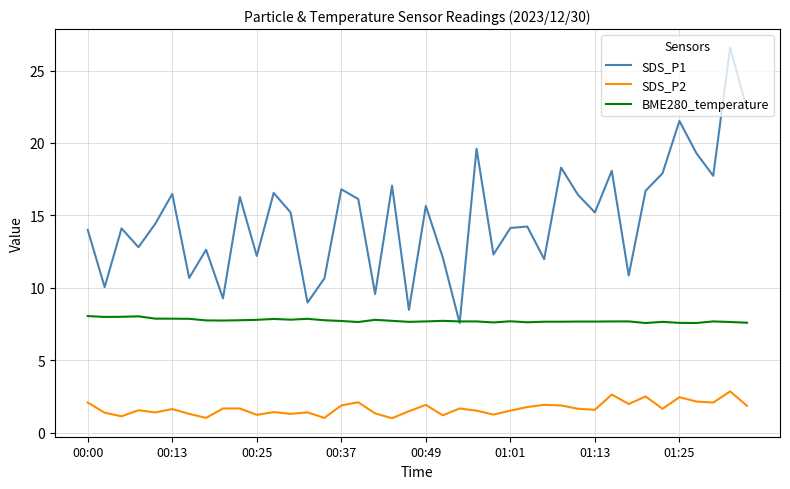

What is the average value of the BME280_temperature series?

7.7